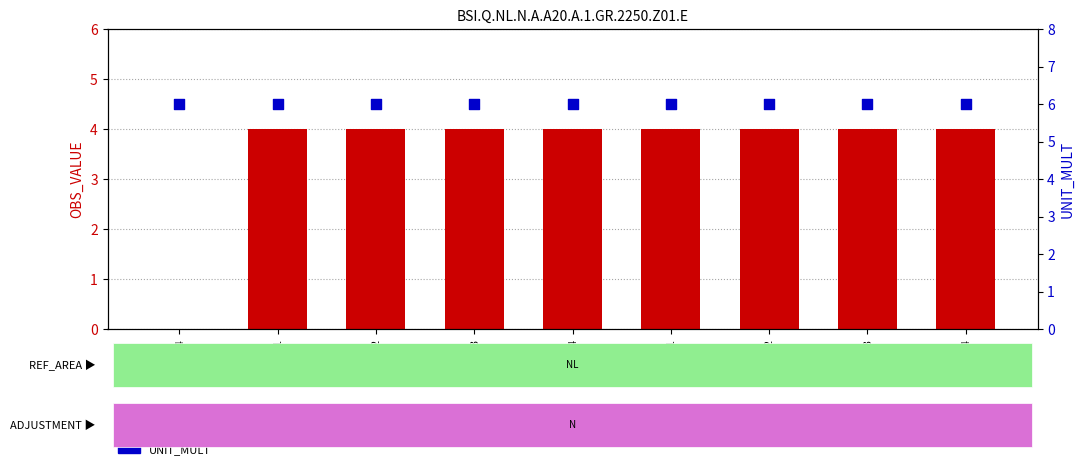

Which series contains the highest Y value?

UNIT_MULT